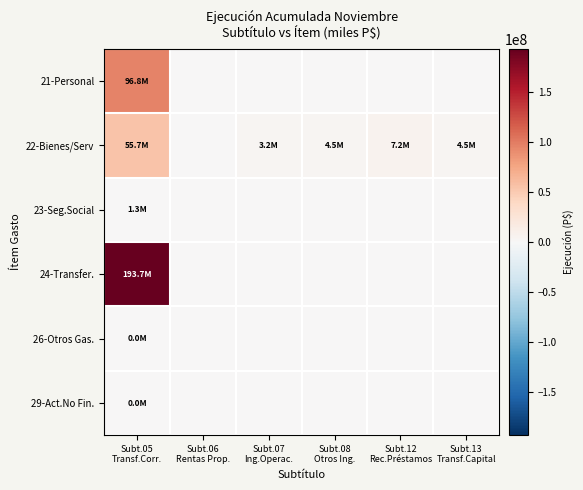

Which series has the widest spread of values?

24-Transfer.